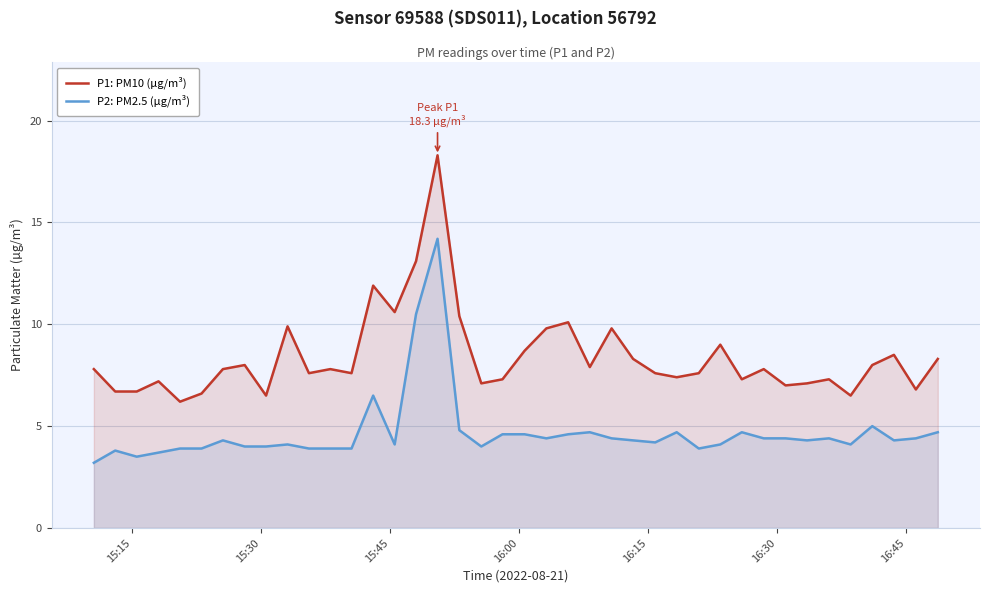

Which series has the largest total across all categories?

P1: PM10 (µg/m³)